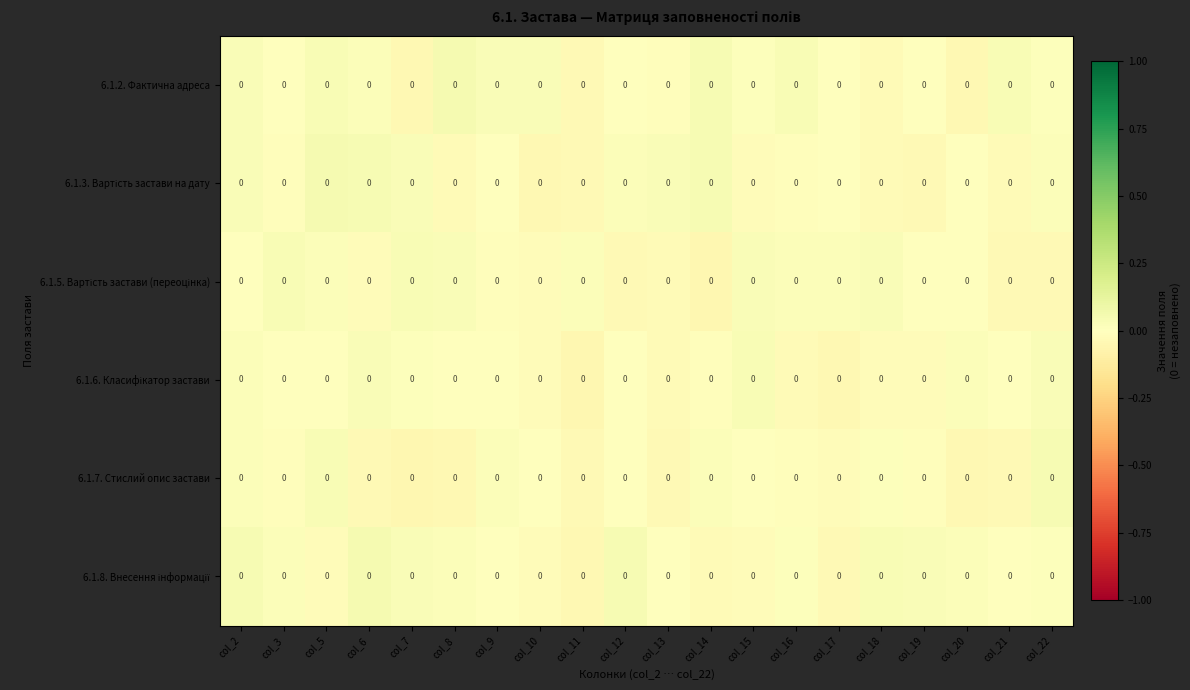

What is the total value across all series at col_17?

-0.1